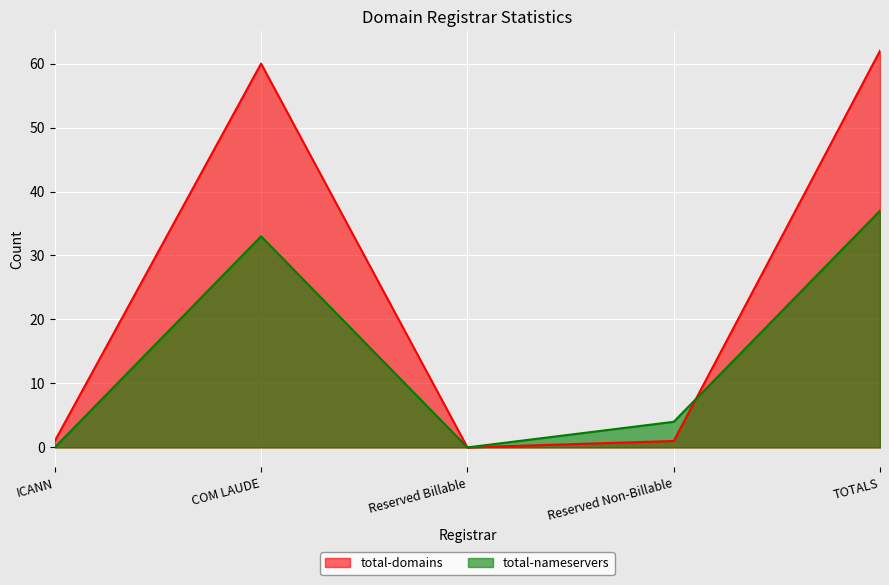

Reading left to right, list all the values displayed in this chart.

total-domains: 1	60	0	1	62
total-nameservers: 0	33	0	4	37